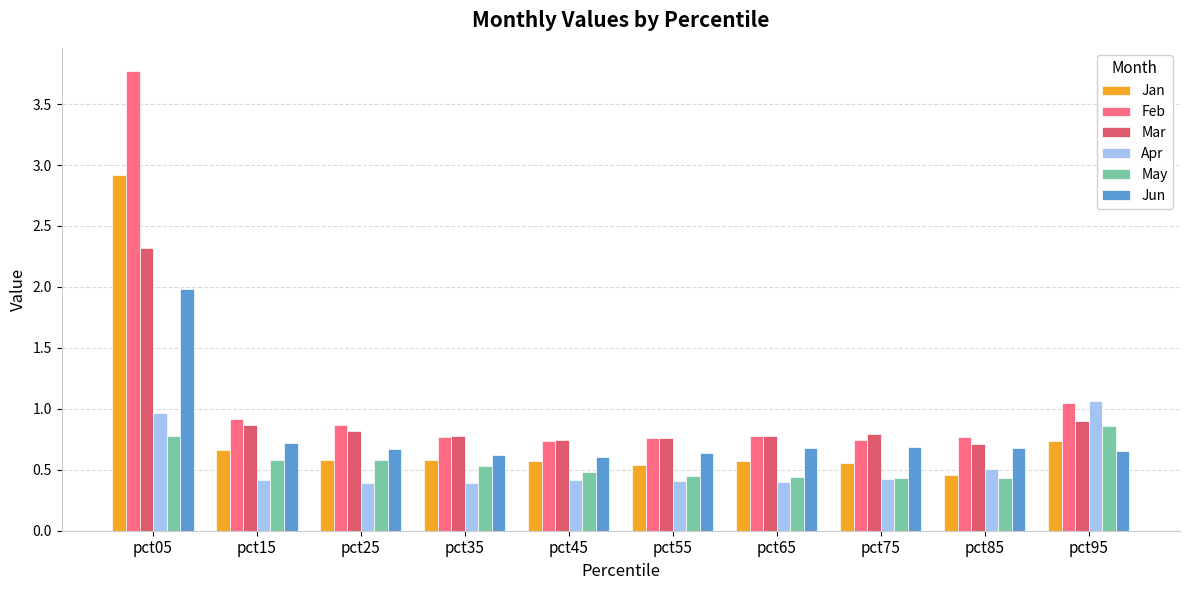

At which label does Jan reach its minimum?

pct85